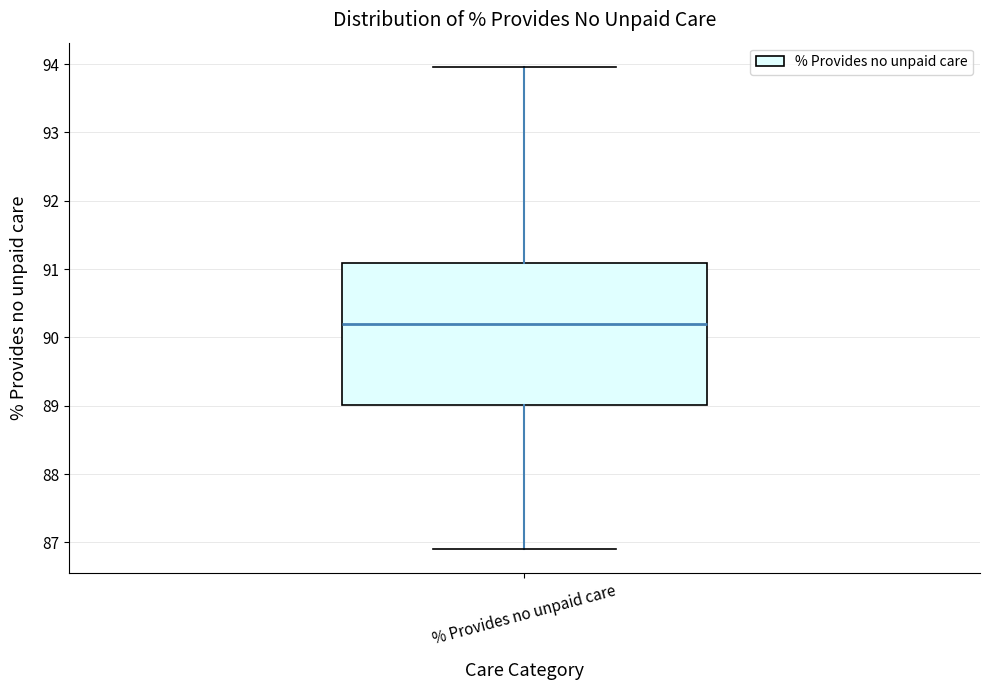

Read this box plot against the y-axis: the position of the median line, the range covered by the box, and the ends of both whiskers. The values are not printed on the chart, so give them approximately, as read against the axis.

median 90.2, box 89.0 to 91.1, whiskers 86.9 to 94.0